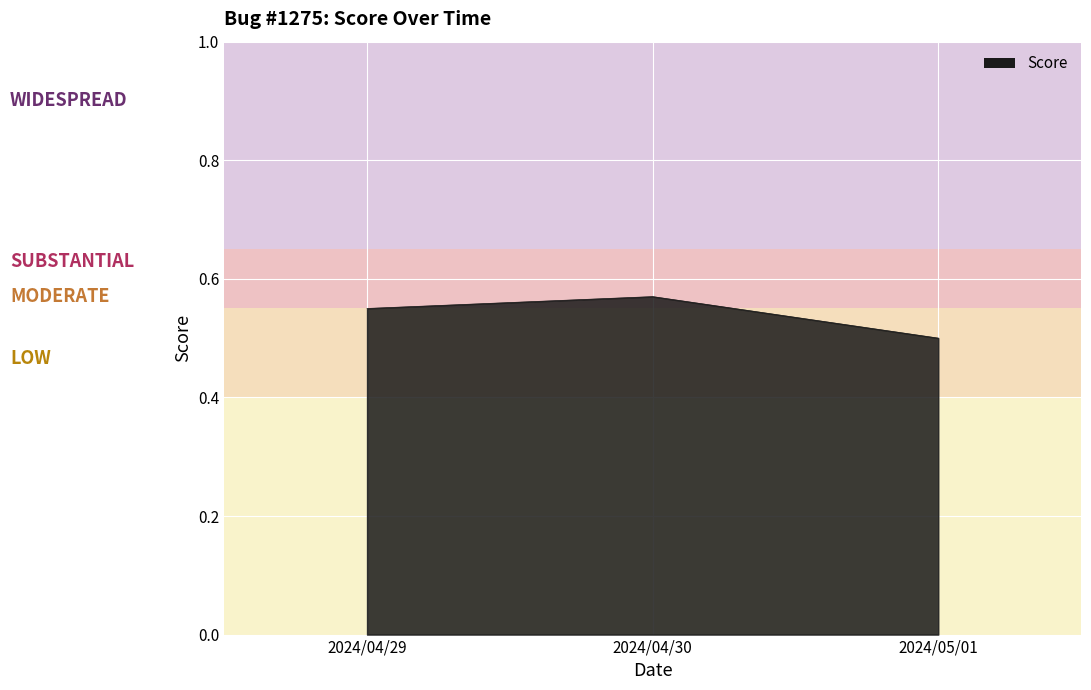

Between 2024/05/01 and 2024/04/29, which is larger?

2024/04/29